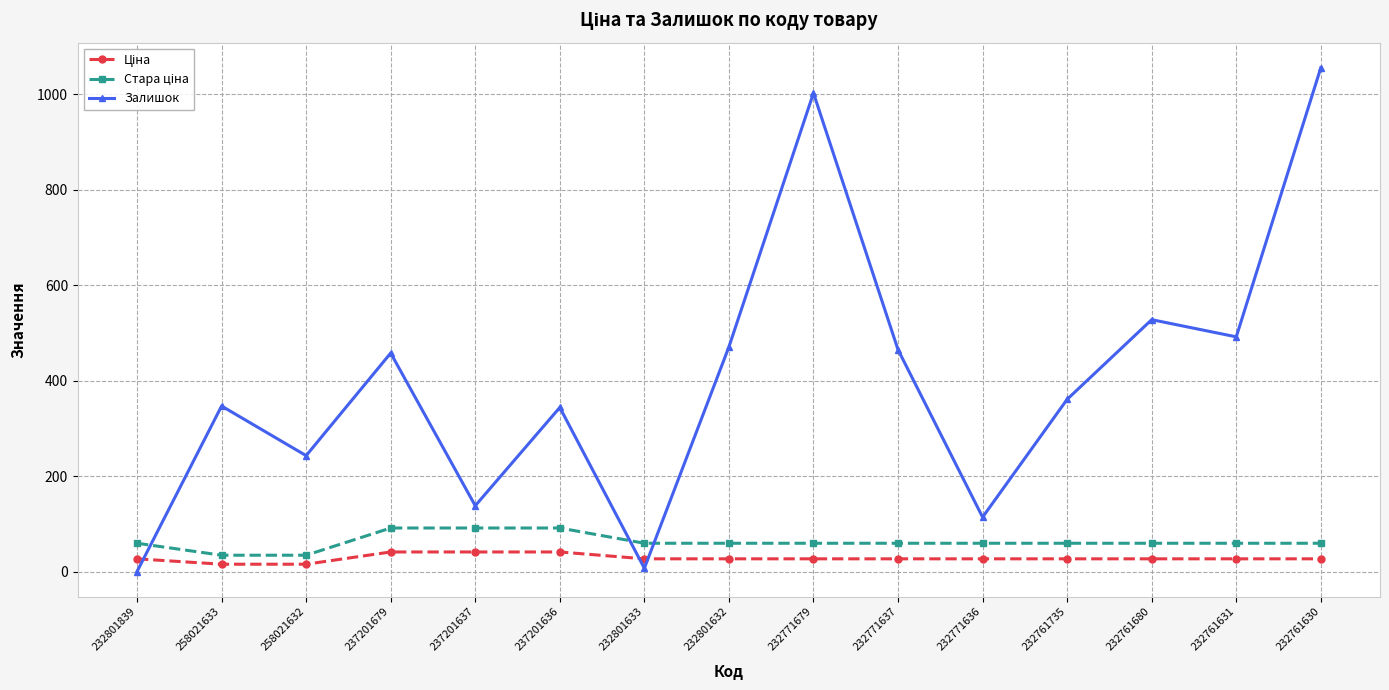

At how many categories does at least one series exceed 354?

8